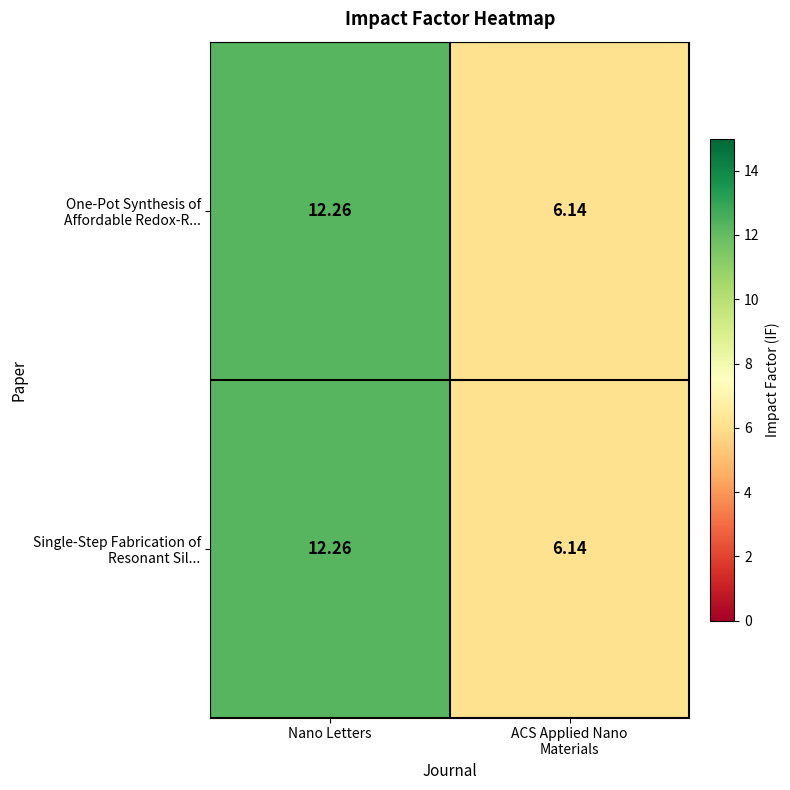

At which category is the sum across all series the highest?

Nano Letters